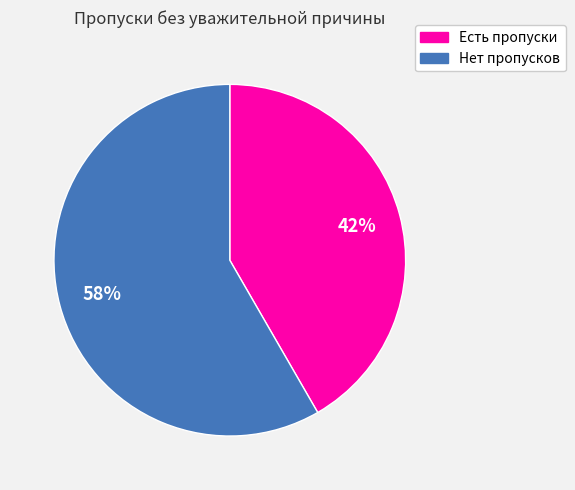

To the nearest percent, what is the average slice percentage?

50%